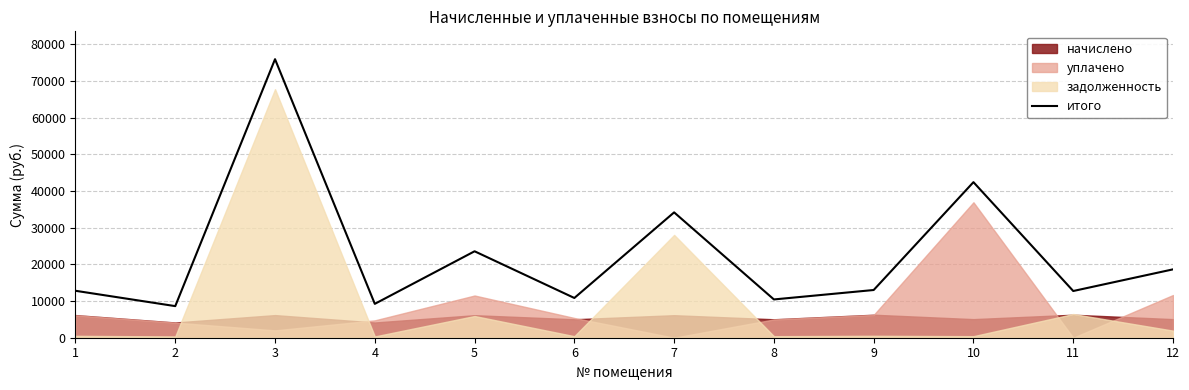

Where is the first local minimum?

2